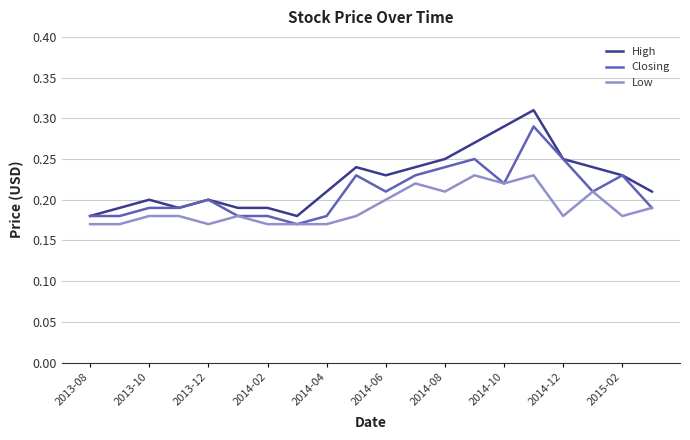

True or false: High and Low intersect in this chart.

False